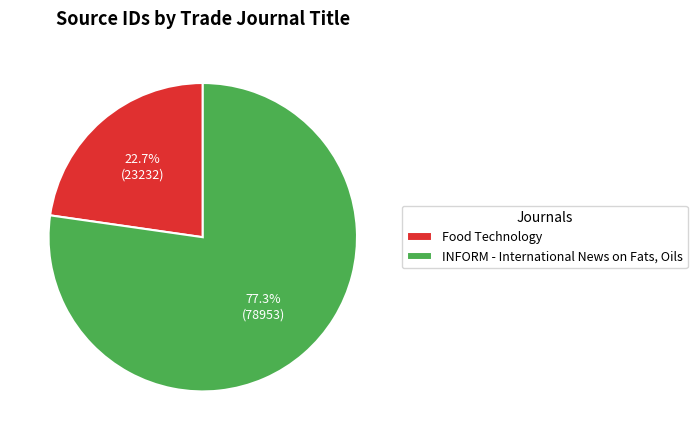

How much of the chart is everything except INFORM - International News on Fats, Oils?

22.7%